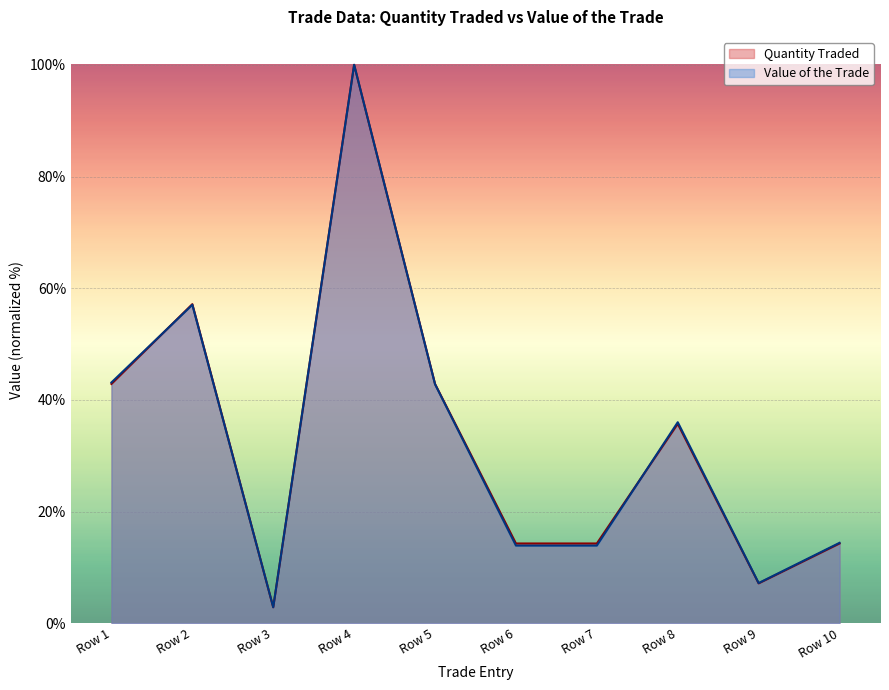

How many times do Value of the Trade and Quantity Traded cross each other?

3